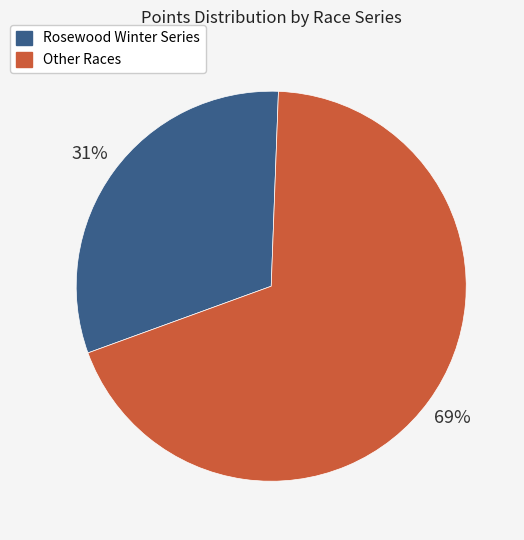

Does any single category account for the majority?

Yes